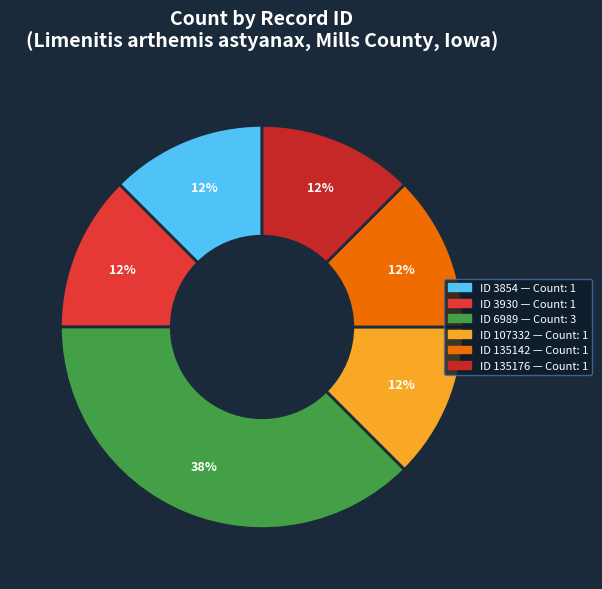

To the nearest percent, what is the combined percentage of ID 6989 and ID 3930?

50%